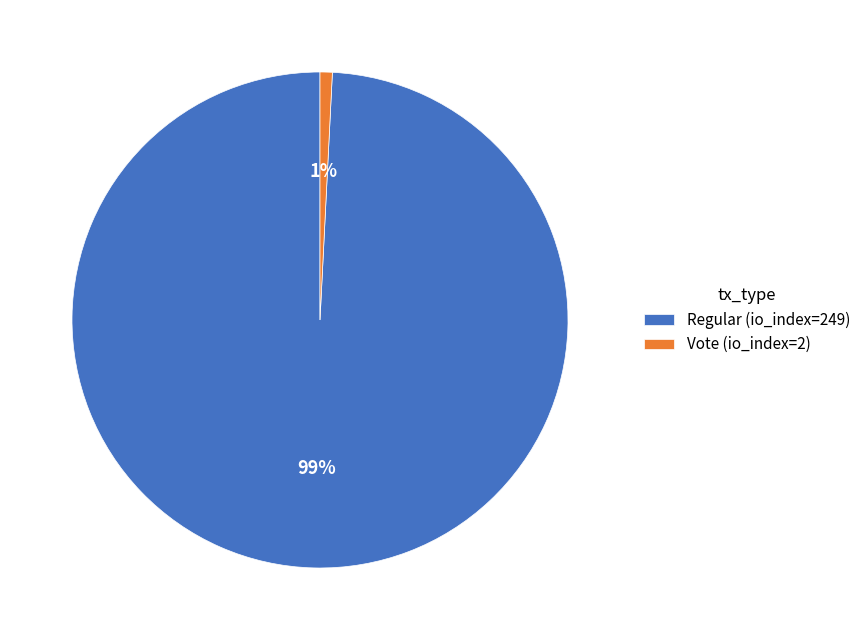

To the nearest percent, what is the average slice percentage?

50%